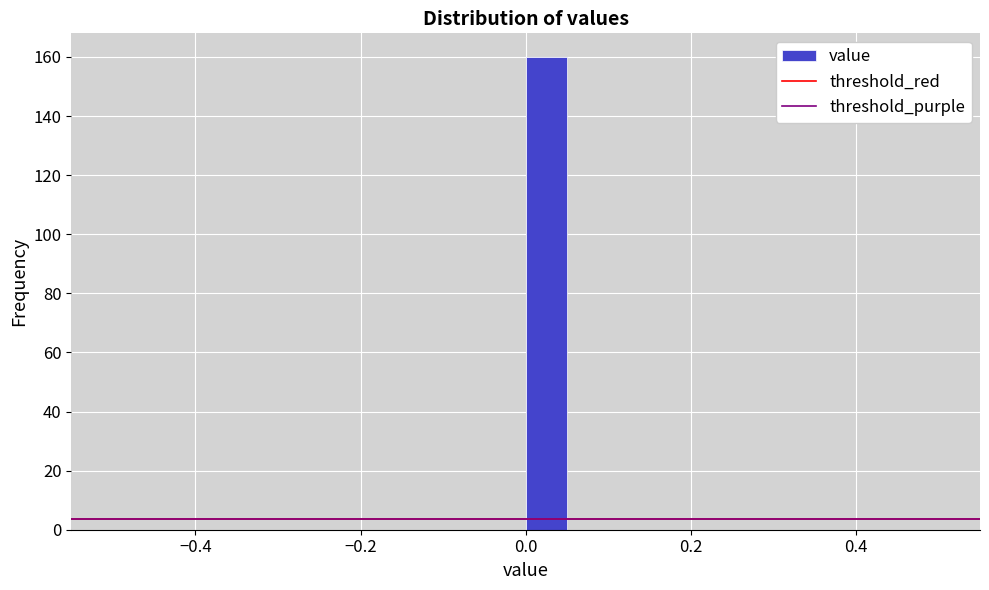

Read against the x-axis, roughly where is the centre of the tallest bar?

0.02